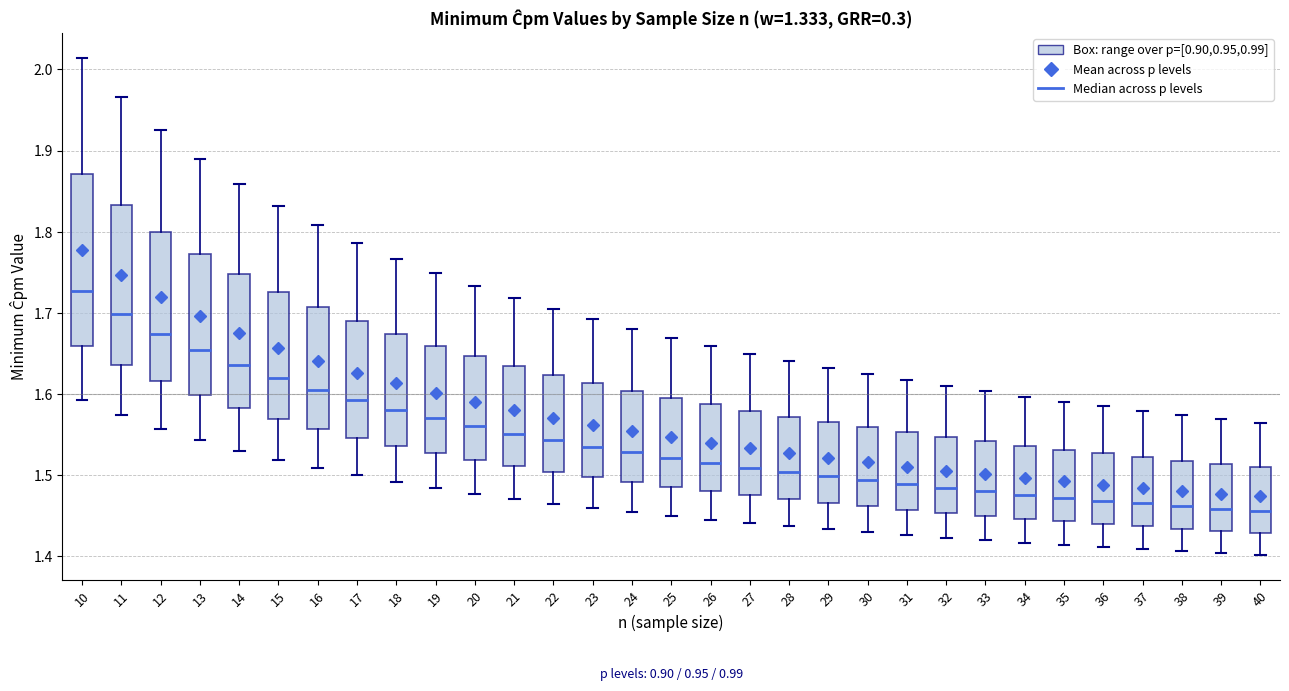

Reading left to right, read every box against the y-axis: the position of its median line, the range the box covers, and the ends of its whiskers. The values are not printed on the chart, so give them approximately, as read against the axis.

10: median 1.73, box 1.66 to 1.87, whiskers 1.59 to 2.01
11: median 1.70, box 1.64 to 1.83, whiskers 1.57 to 1.97
12: median 1.67, box 1.62 to 1.80, whiskers 1.56 to 1.93
13: median 1.65, box 1.60 to 1.77, whiskers 1.54 to 1.89
14: median 1.64, box 1.58 to 1.75, whiskers 1.53 to 1.86
15: median 1.62, box 1.57 to 1.73, whiskers 1.52 to 1.83
16: median 1.61, box 1.56 to 1.71, whiskers 1.51 to 1.81
17: median 1.59, box 1.55 to 1.69, whiskers 1.50 to 1.79
18: median 1.58, box 1.54 to 1.67, whiskers 1.49 to 1.77
19: median 1.57, box 1.53 to 1.66, whiskers 1.48 to 1.75
20: median 1.56, box 1.52 to 1.65, whiskers 1.48 to 1.73
21: median 1.55, box 1.51 to 1.63, whiskers 1.47 to 1.72
22: median 1.54, box 1.50 to 1.62, whiskers 1.46 to 1.70
23: median 1.53, box 1.50 to 1.61, whiskers 1.46 to 1.69
24: median 1.53, box 1.49 to 1.60, whiskers 1.45 to 1.68
25: median 1.52, box 1.49 to 1.60, whiskers 1.45 to 1.67
26: median 1.51, box 1.48 to 1.59, whiskers 1.44 to 1.66
27: median 1.51, box 1.47 to 1.58, whiskers 1.44 to 1.65
28: median 1.50, box 1.47 to 1.57, whiskers 1.44 to 1.64
29: median 1.50, box 1.47 to 1.57, whiskers 1.43 to 1.63
30: median 1.49, box 1.46 to 1.56, whiskers 1.43 to 1.62
31: median 1.49, box 1.46 to 1.55, whiskers 1.43 to 1.62
32: median 1.48, box 1.45 to 1.55, whiskers 1.42 to 1.61
33: median 1.48, box 1.45 to 1.54, whiskers 1.42 to 1.60
34: median 1.48, box 1.45 to 1.54, whiskers 1.42 to 1.60
35: median 1.47, box 1.44 to 1.53, whiskers 1.41 to 1.59
36: median 1.47, box 1.44 to 1.53, whiskers 1.41 to 1.58
37: median 1.46, box 1.44 to 1.52, whiskers 1.41 to 1.58
38: median 1.46, box 1.43 to 1.52, whiskers 1.41 to 1.57
39: median 1.46, box 1.43 to 1.51, whiskers 1.40 to 1.57
40: median 1.46, box 1.43 to 1.51, whiskers 1.40 to 1.56